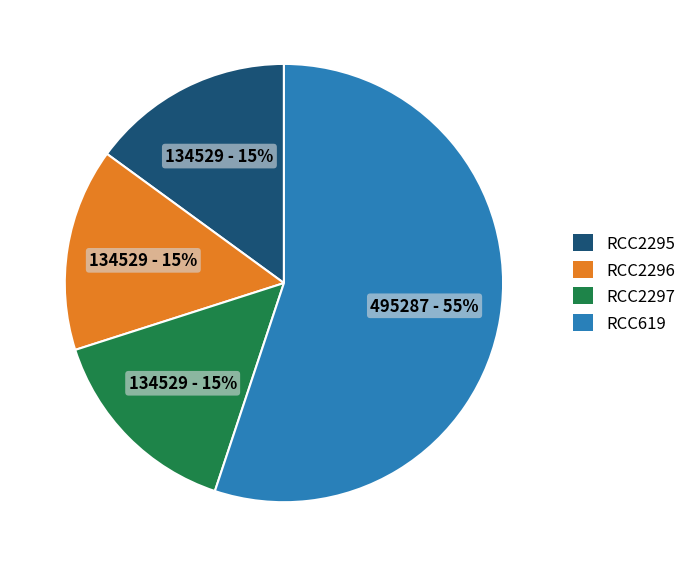

Which category accounts for the majority?

RCC619